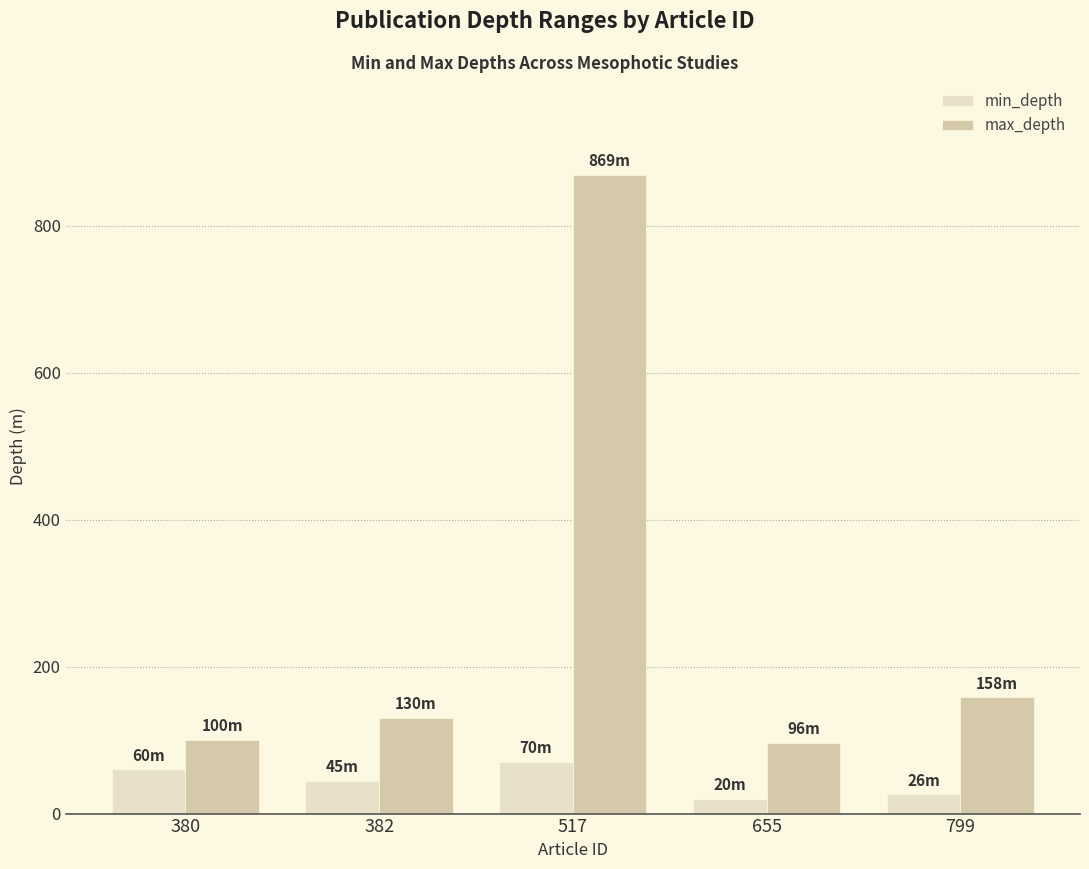

What is the sum of all max_depth values?

1353